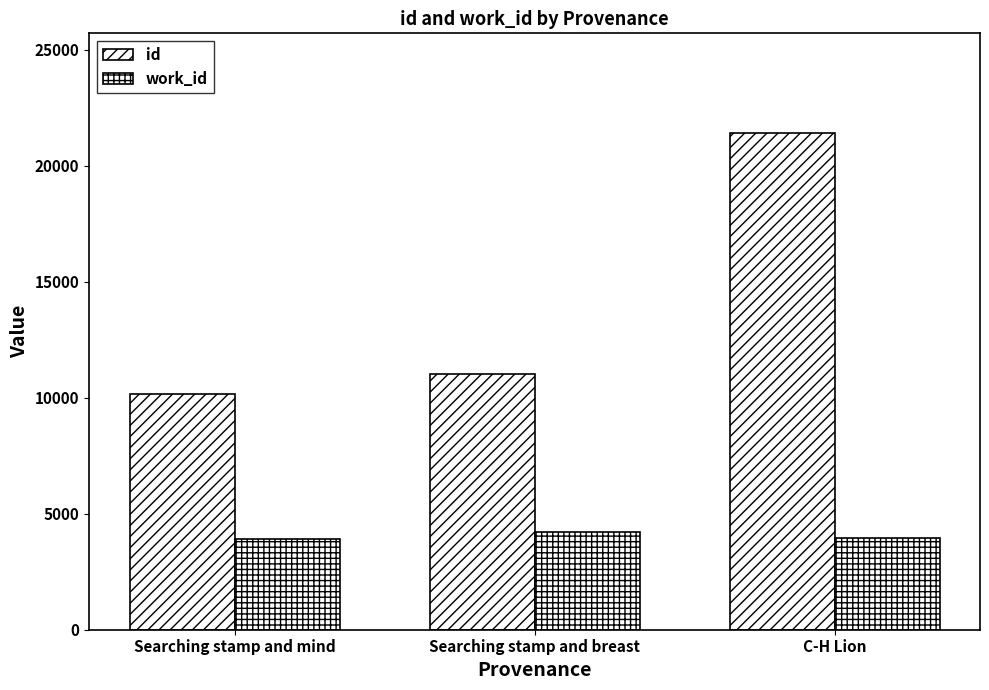

At how many categories does at least one series exceed 12586?

1